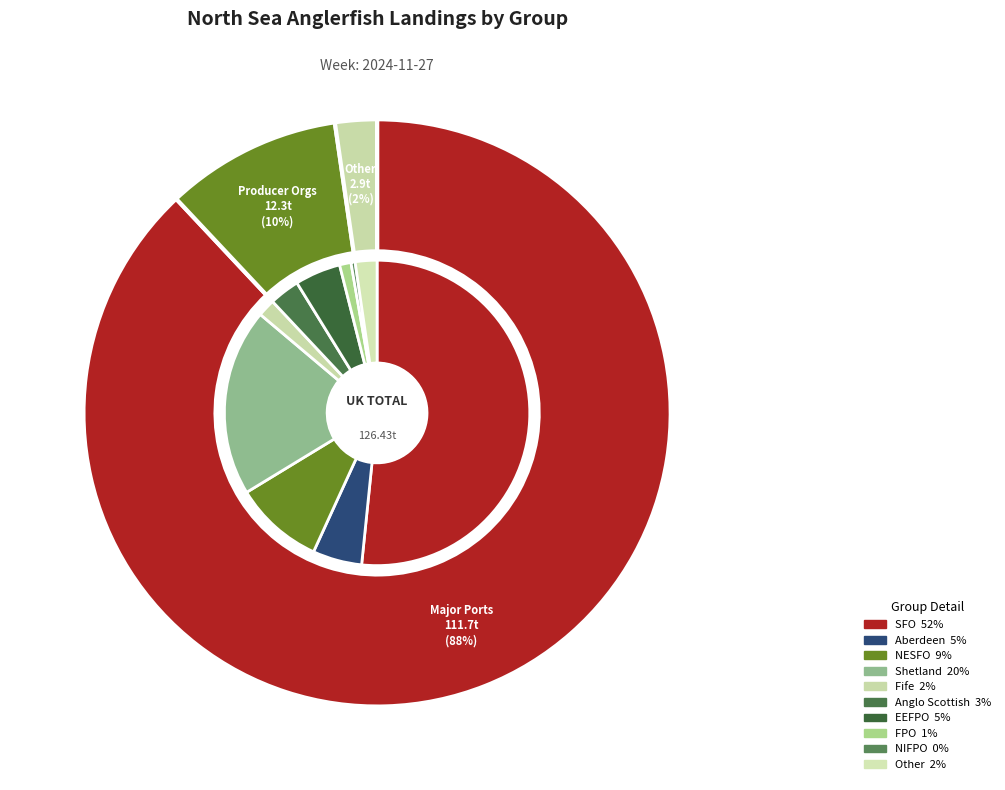

How many slices are in this pie chart?

10